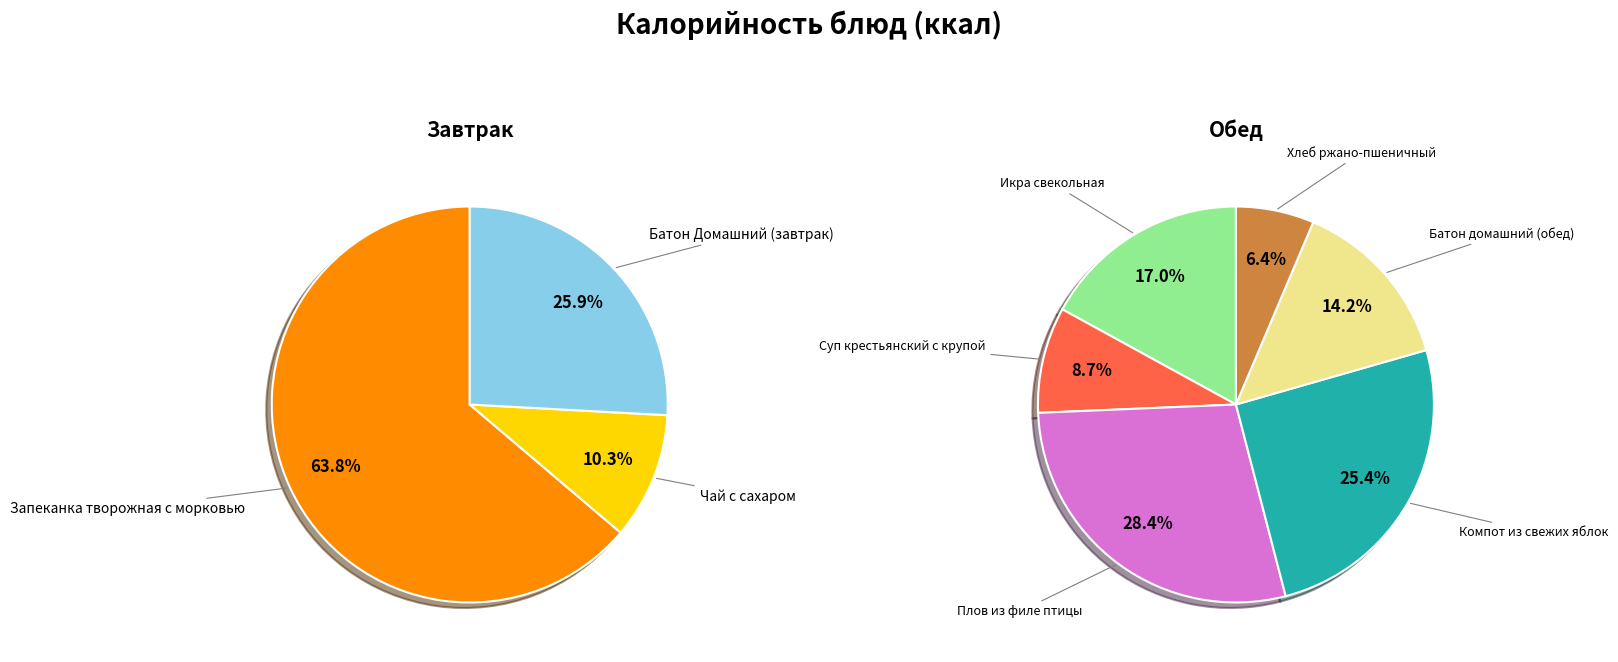

How many slices are in this pie chart?

9